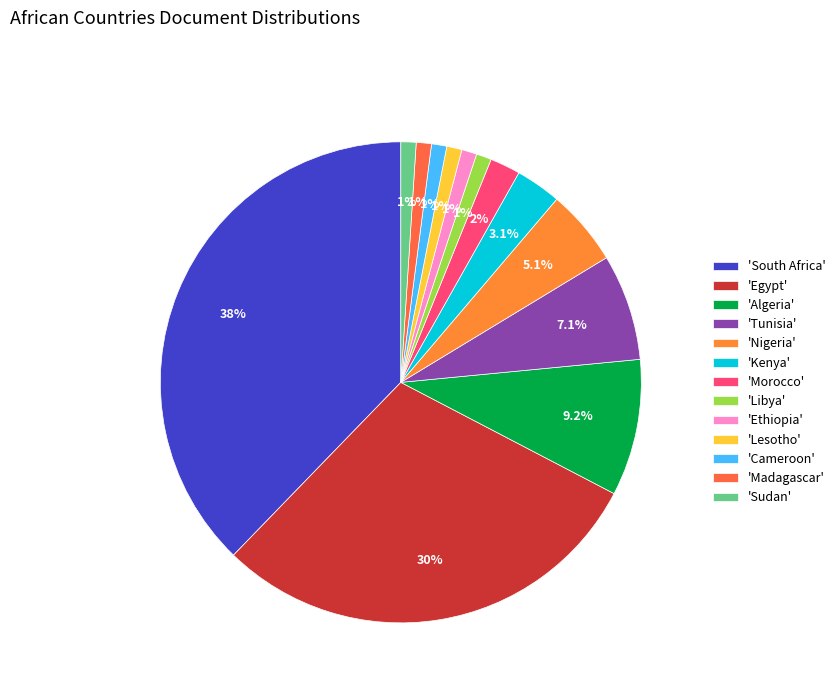

How many slices are in this pie chart?

13